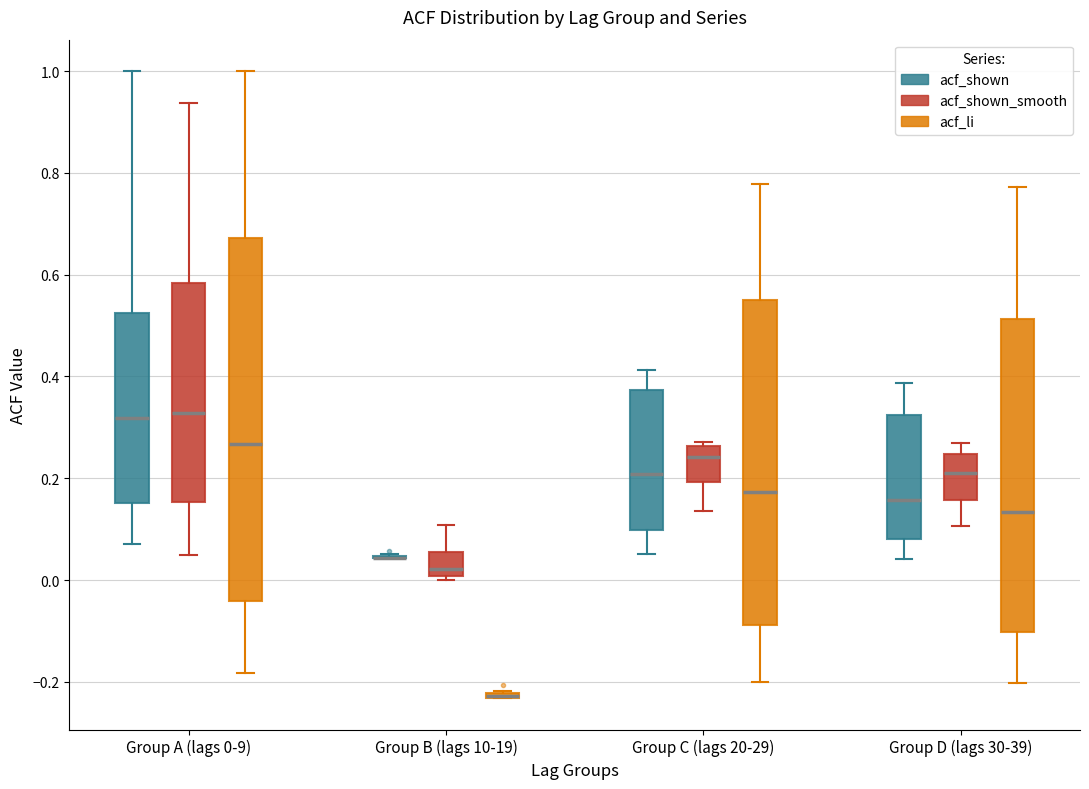

Comparing the boxes themselves (not the whiskers), which one is the tallest?

Group A (lags 0-9) (acf_li)